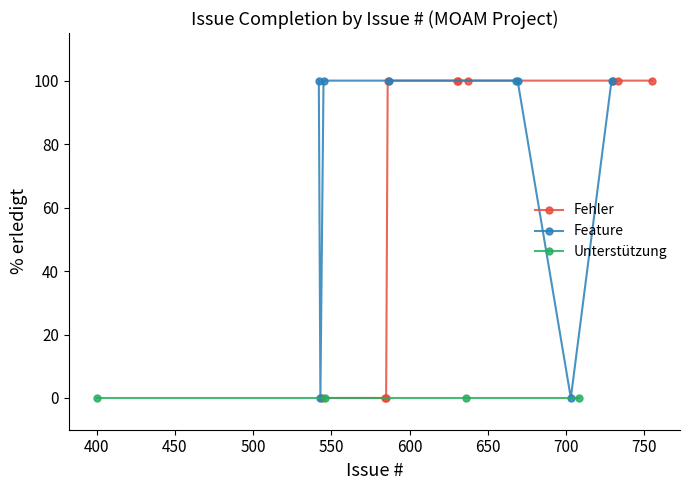

How many distinct data groups are displayed?

3